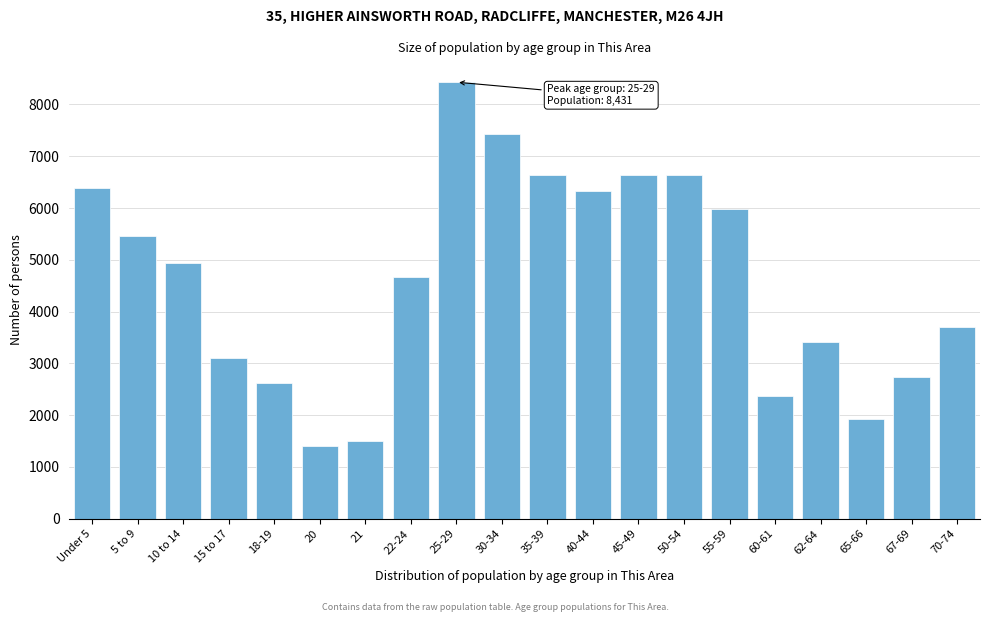

Is it true that the value at 10 to 14 is 8191?

False